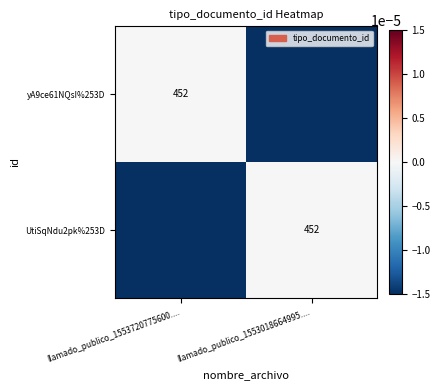

True or false: yA9ce61NQsI%253D has a value of -0.0 at llamado_publico_1553720775600.....

False